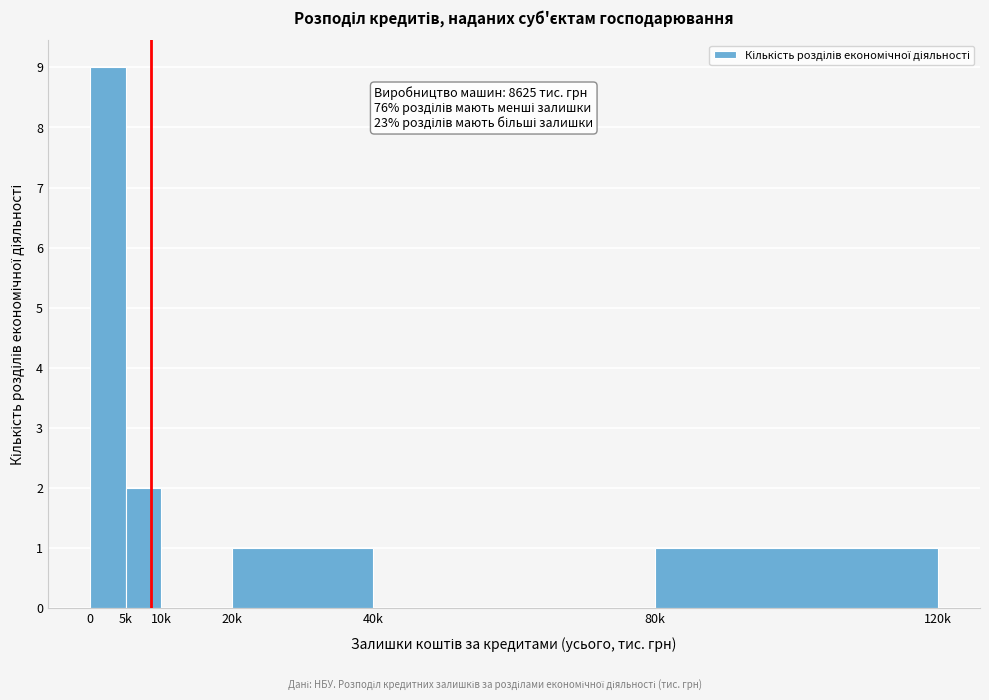

Reading left to right, extract all data points from this chart.

0=9	5k=2	10k=0	20k=1	40k=0	80k=1